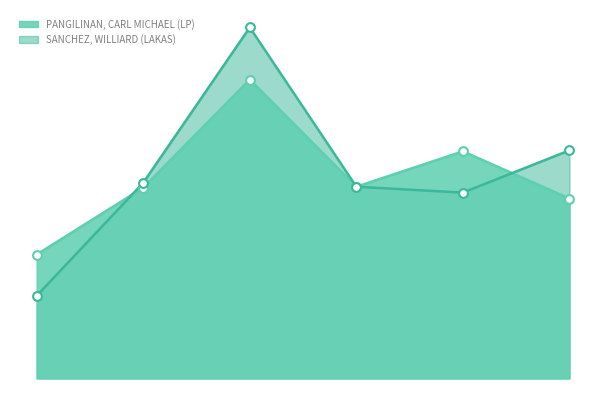

Is the value of SANCHEZ, WILLIARD (LAKAS) at MAPALAD POB. (BGY 1) greater than the value of PANGILINAN, CARL MICHAEL (LP) at MAPALAD POB. (BGY 1)?

Yes